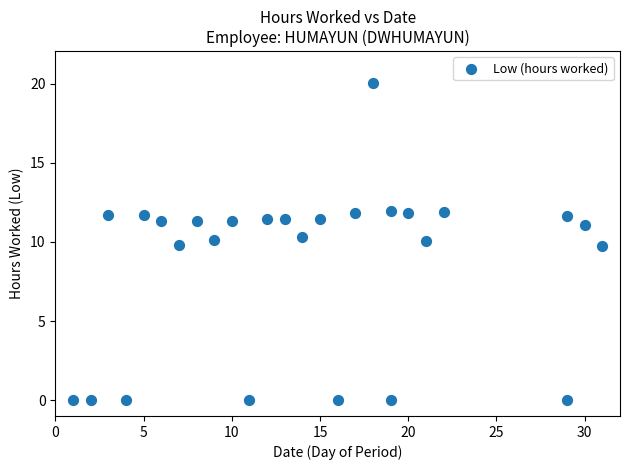

What is the range of Y values (max minus min)?

20.1